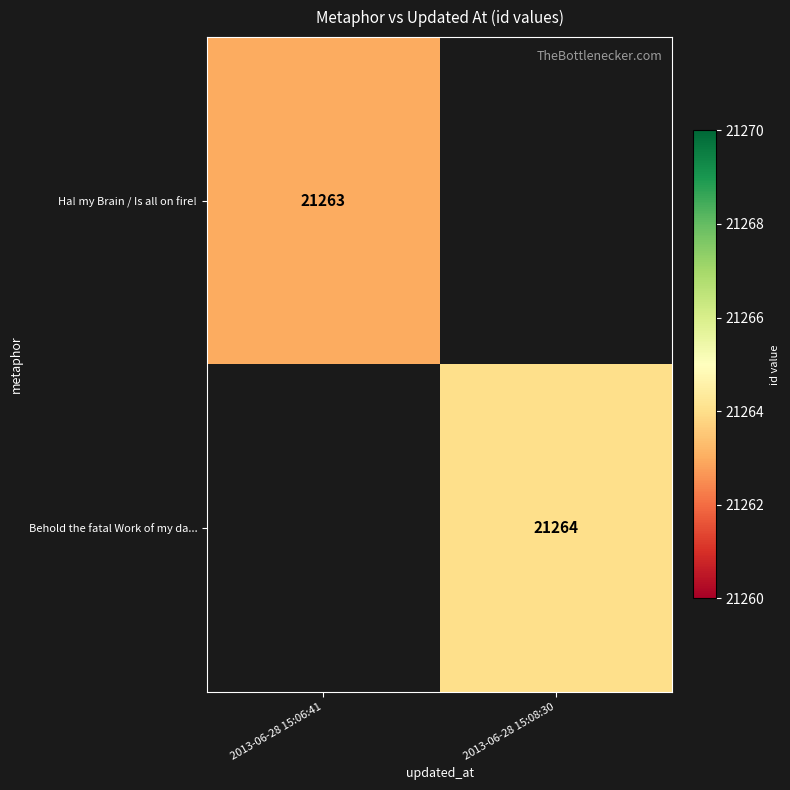

The value of Behold the fatal Work of my da... at 2013-06-28 15:08:30 is 21264. True or false?

True